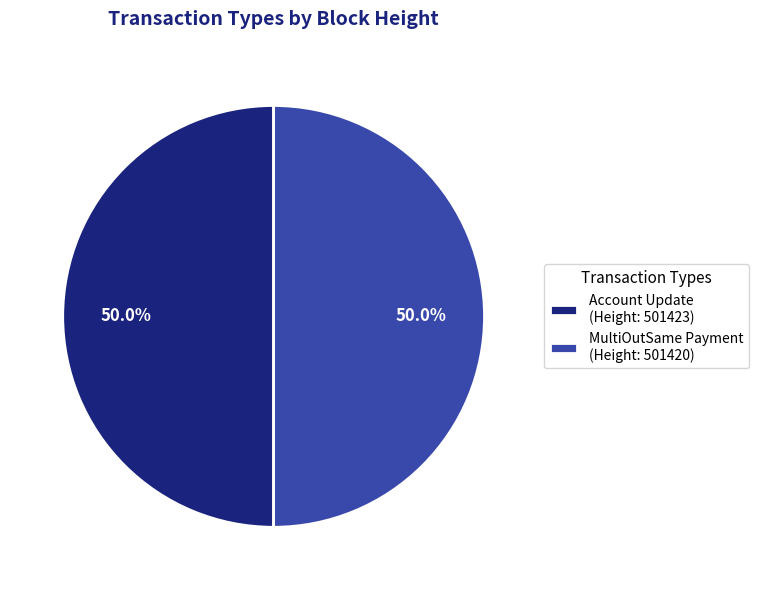

Combined, do MultiOutSame Payment (Height: 501420) and Account Update (Height: 501423) account for over 50%?

Yes